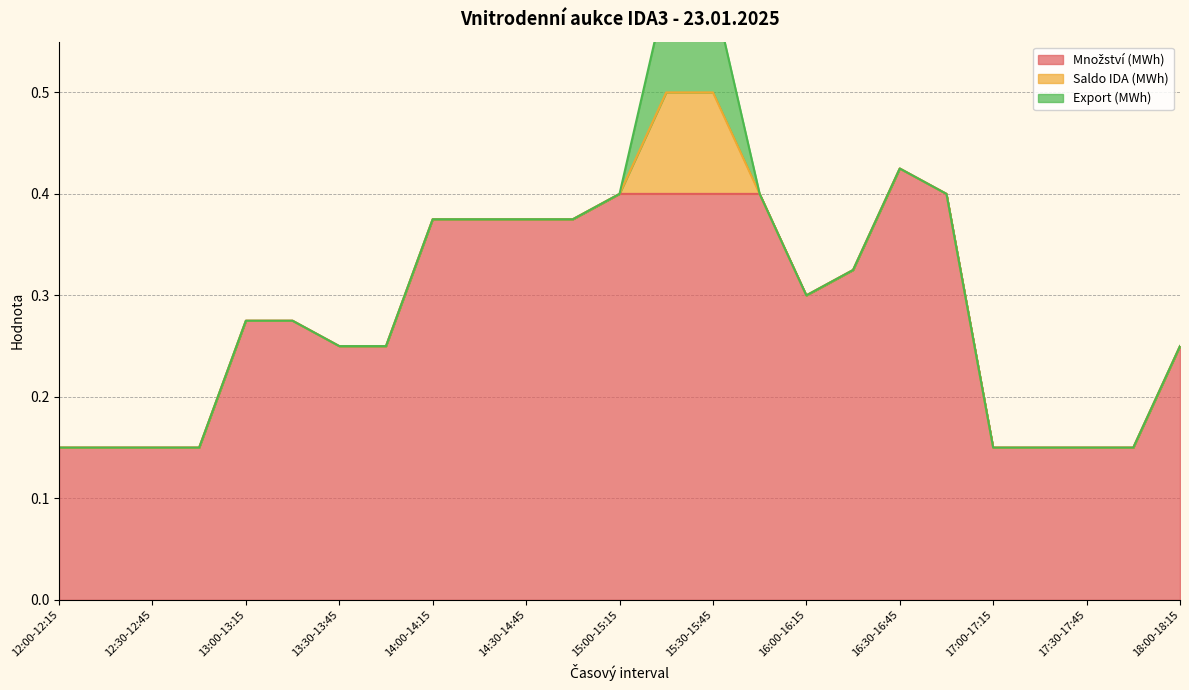

Is it true that Export (MWh) equals -0.0 at 13:45-14:00?

False